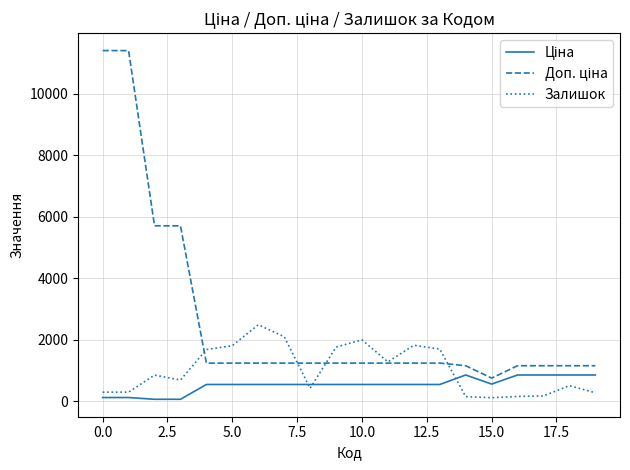

What is the maximum value for Залишок?

2483.0